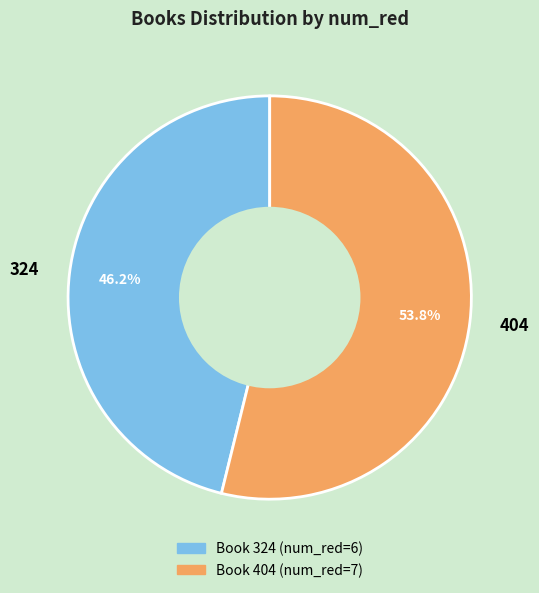

Do 324 and 404 together represent more than half of the pie?

Yes